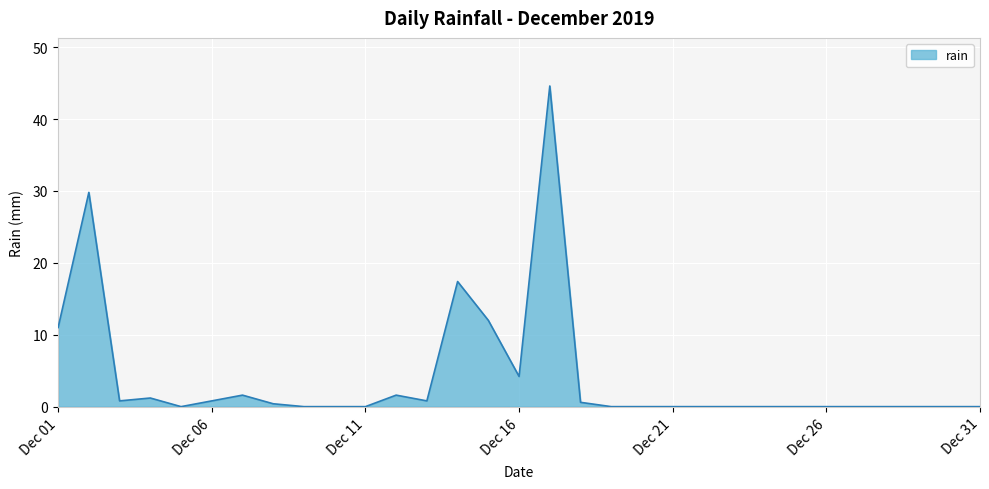

How many series are shown in this chart?

1